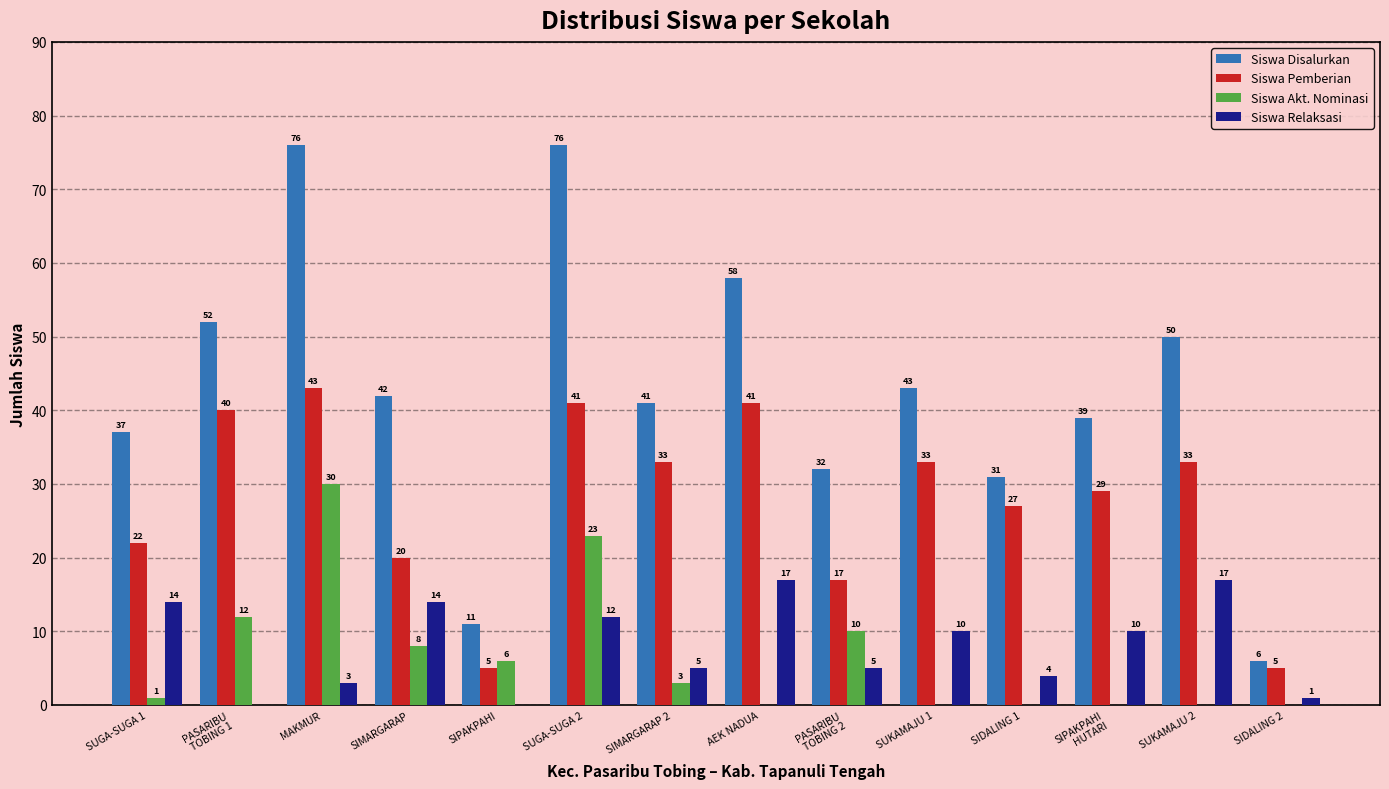

What is the sum of the Siswa Relaksasi values at SIDALING 1 and SIMARGARAP?

18